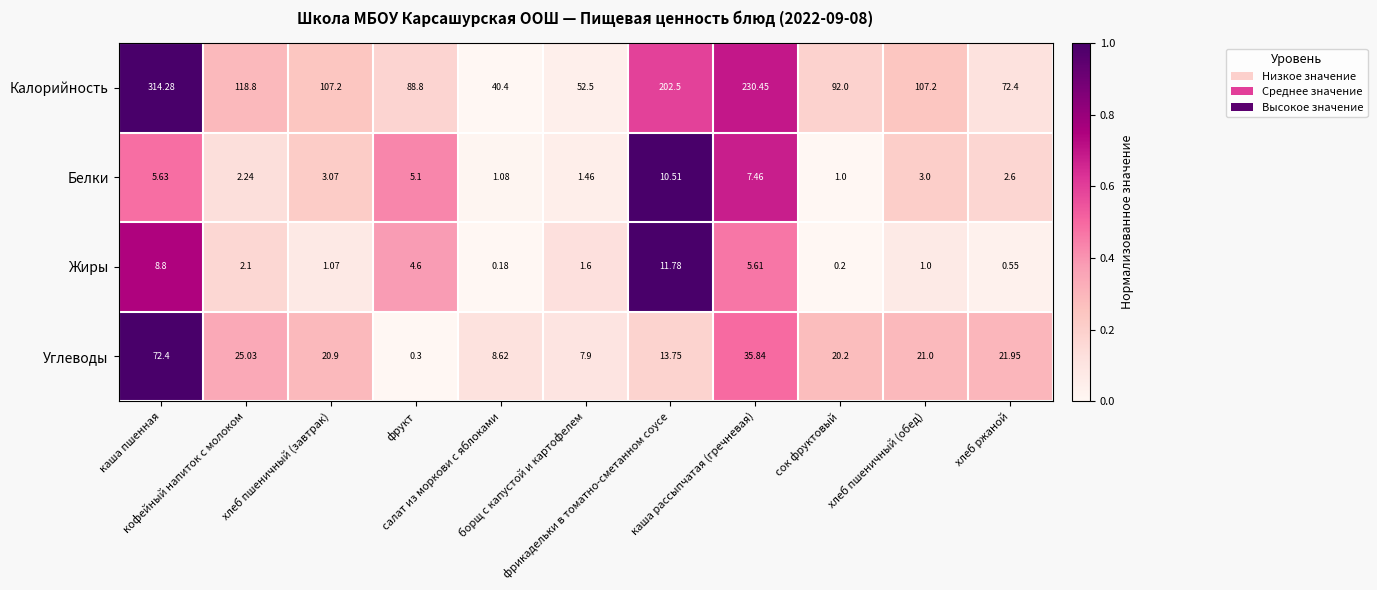

Which series has the largest total across all categories?

Калорийность